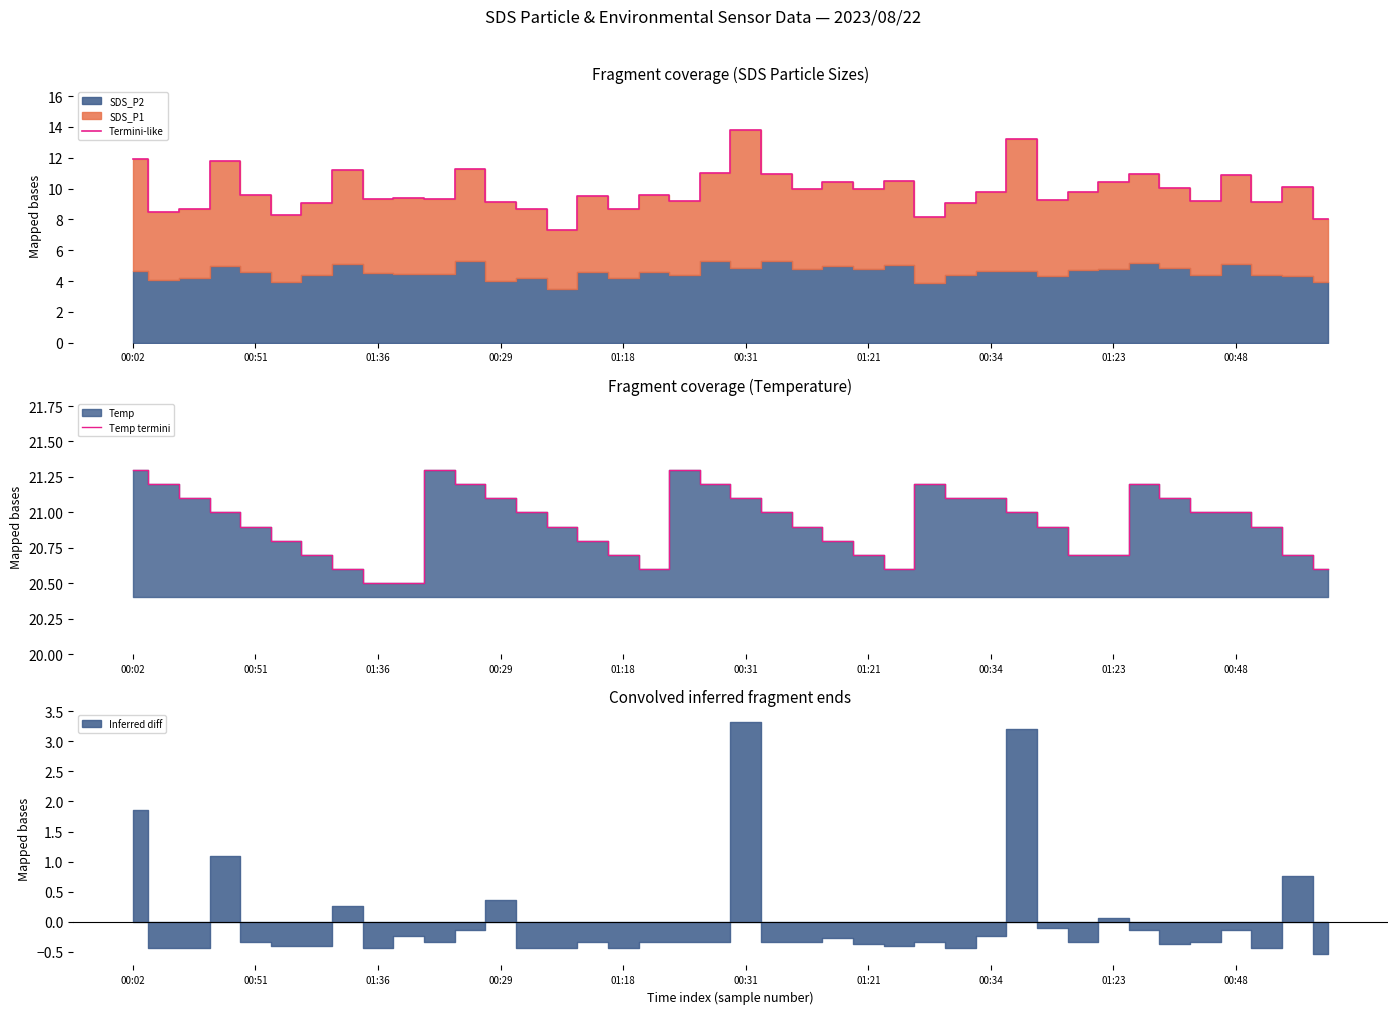

True or false: Temp termini and Termini-like cross at least once.

False